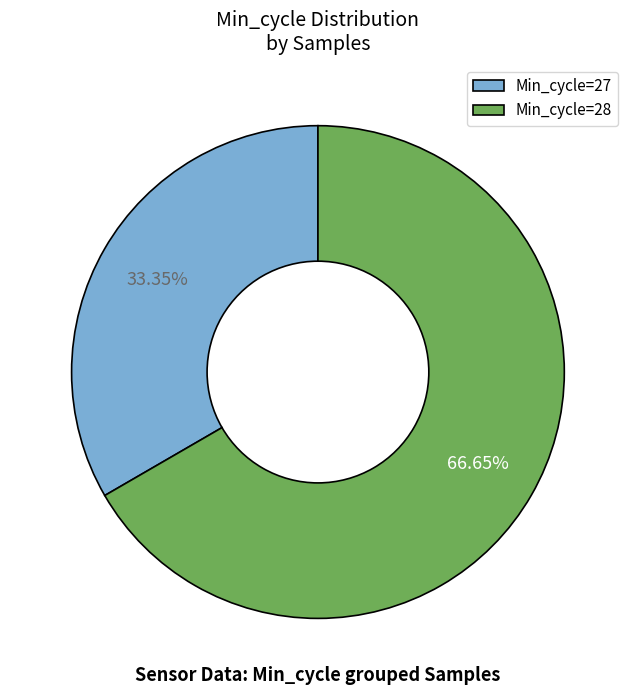

Combined, do Min_cycle=28 and Min_cycle=27 account for over 50%?

Yes